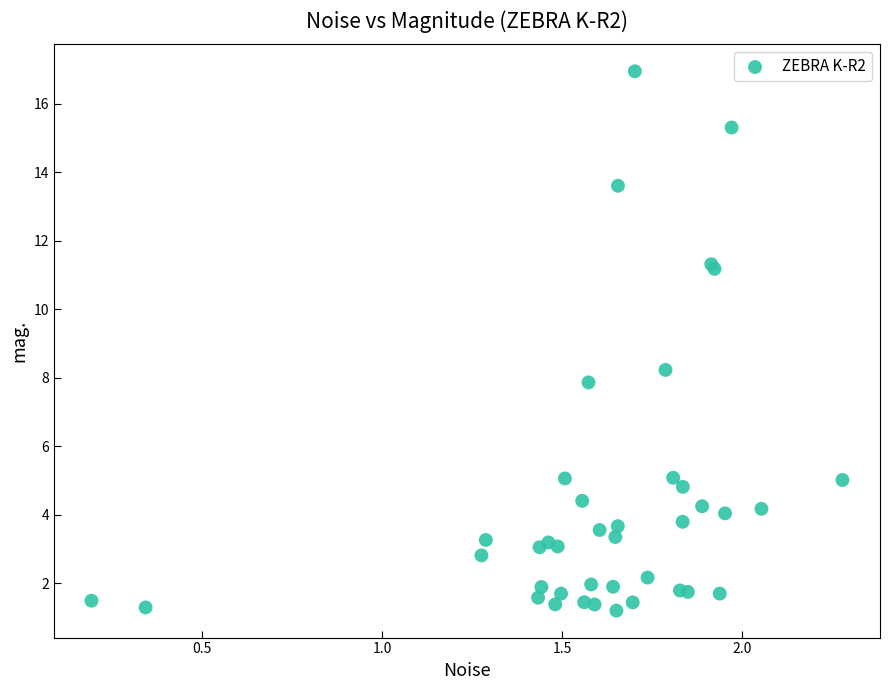

What Y value in the scatter plot is closest to 9?

8.2